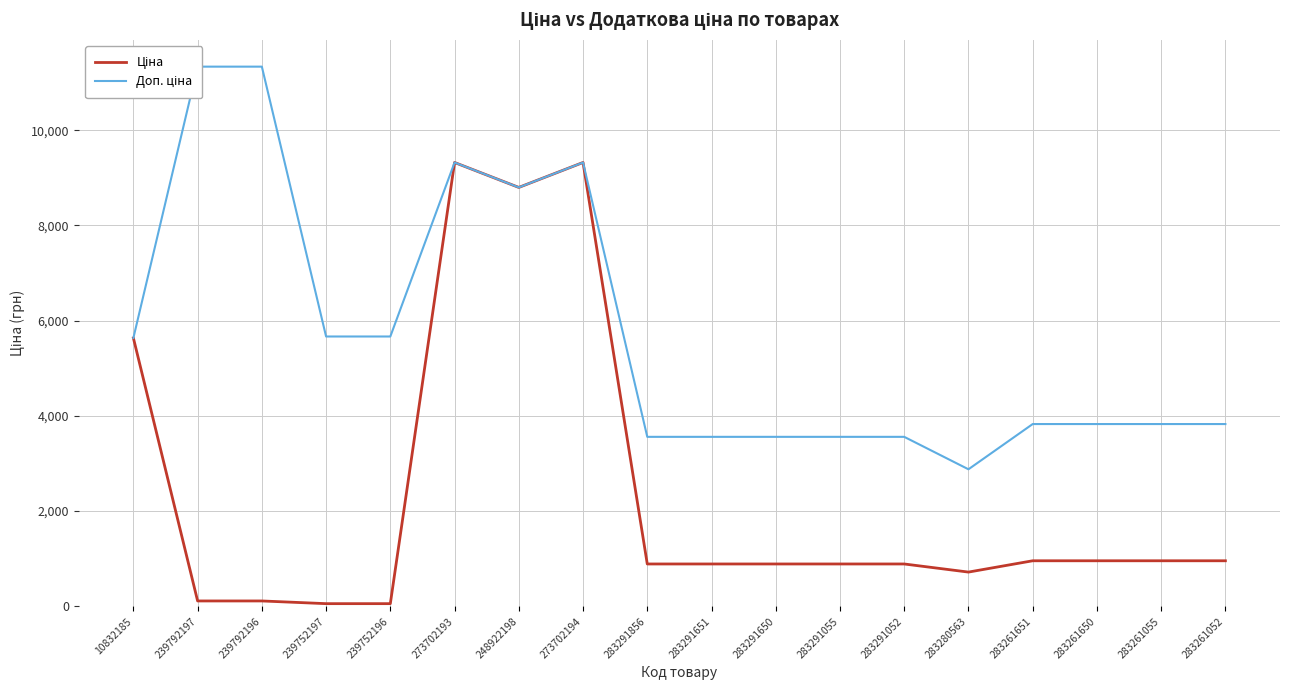

How many values in the Ціна series exceed 889?

13